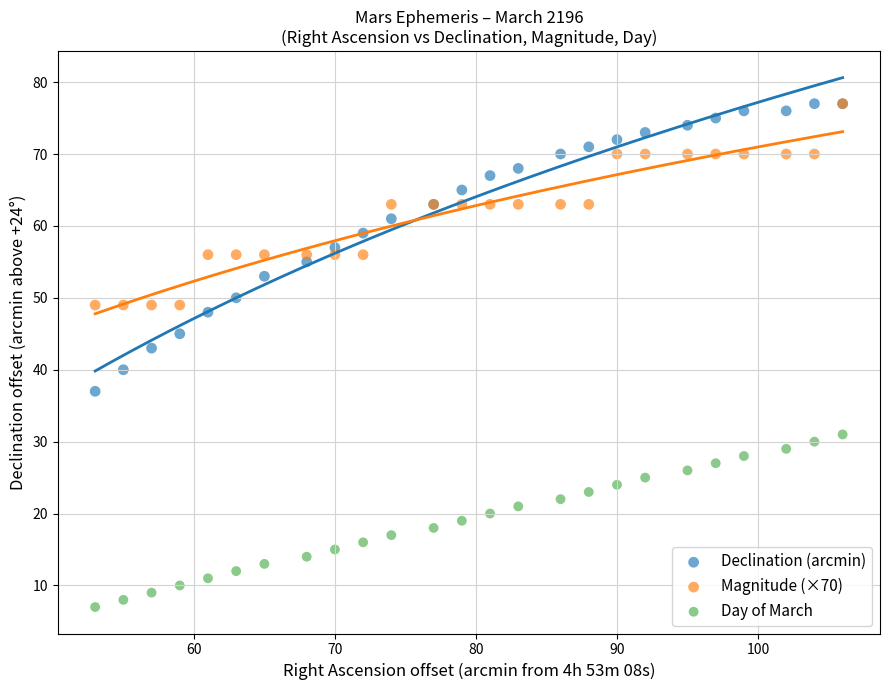

Which series contains the lowest Y value?

Day of March